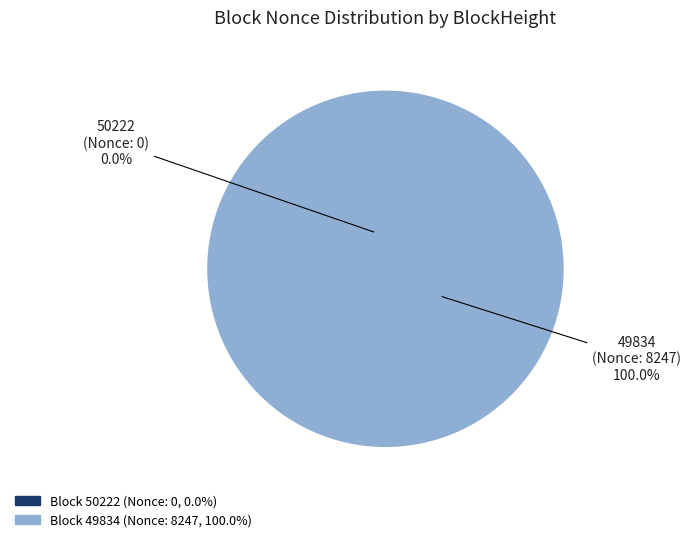

What is the change in value from 50222 to 49834?

+8247